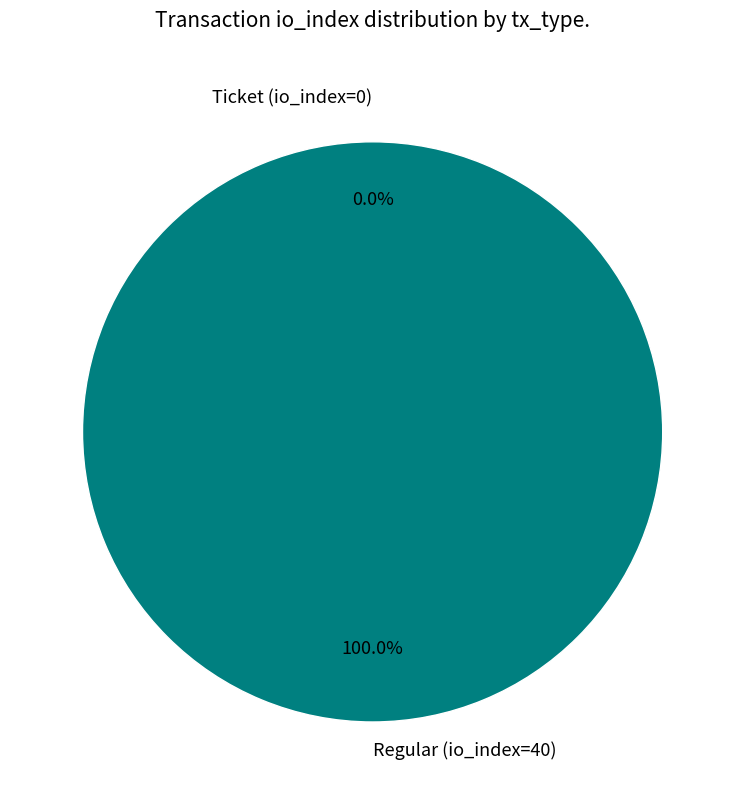

What is the total percentage of Ticket (io_index=0) and Regular (io_index=40)?

100.0%